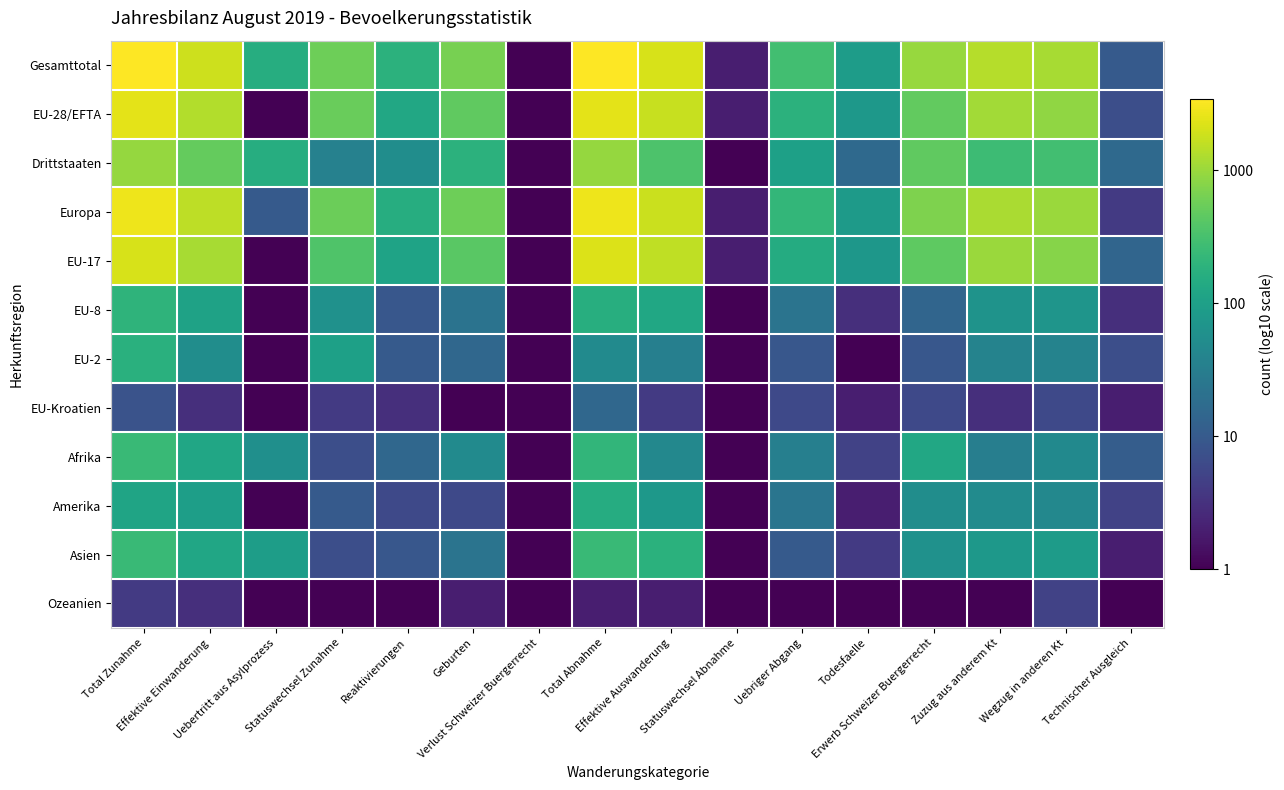

At which category does the chart reach its peak across all series?

Total Abnahme